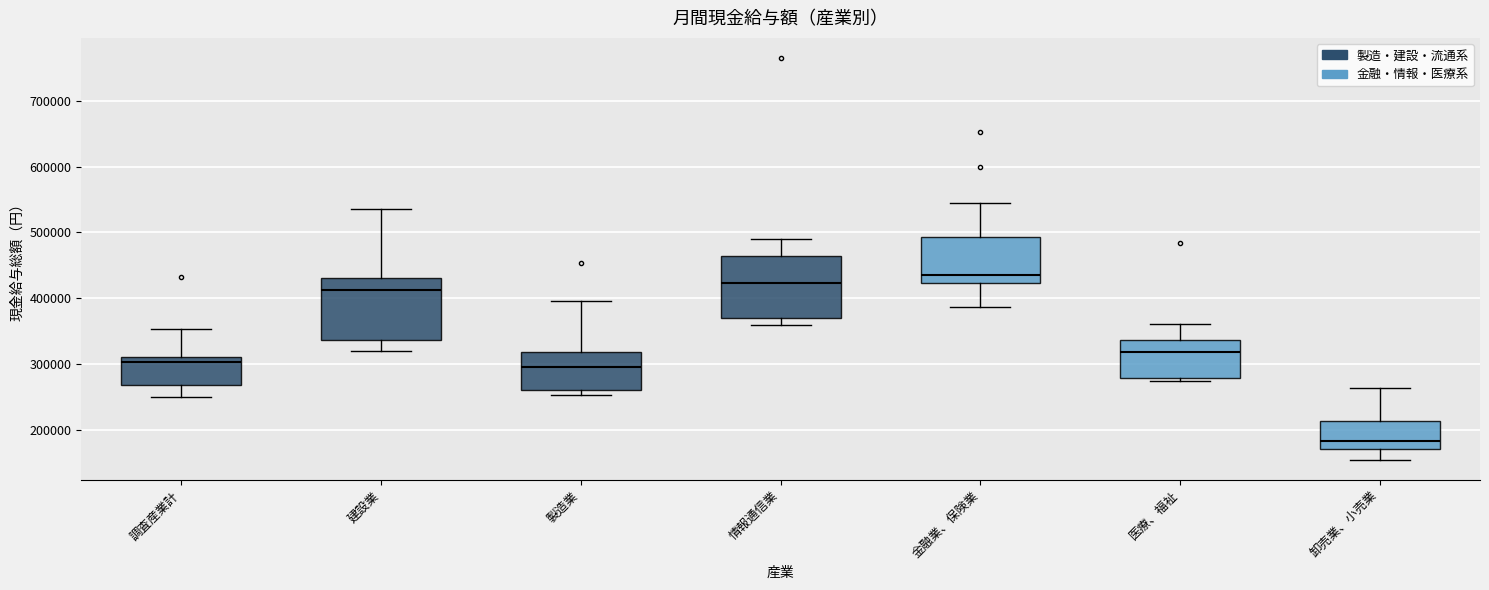

Reading left to right, read every box against the y-axis: the position of its median line, the range the box covers, and the ends of its whiskers. The values are not printed on the chart, so give them approximately, as read against the axis.

調査産業計: median 300000, box 270000 to 310000, whiskers 250000 to 350000
建設業: median 410000, box 340000 to 430000, whiskers 320000 to 540000
製造業: median 300000, box 260000 to 320000, whiskers 250000 to 400000
情報通信業: median 420000, box 370000 to 460000, whiskers 360000 to 490000
金融業、保険業: median 430000, box 420000 to 490000, whiskers 390000 to 540000
医療、福祉: median 320000, box 280000 to 340000, whiskers 270000 to 360000
卸売業、小売業: median 180000, box 170000 to 210000, whiskers 150000 to 260000